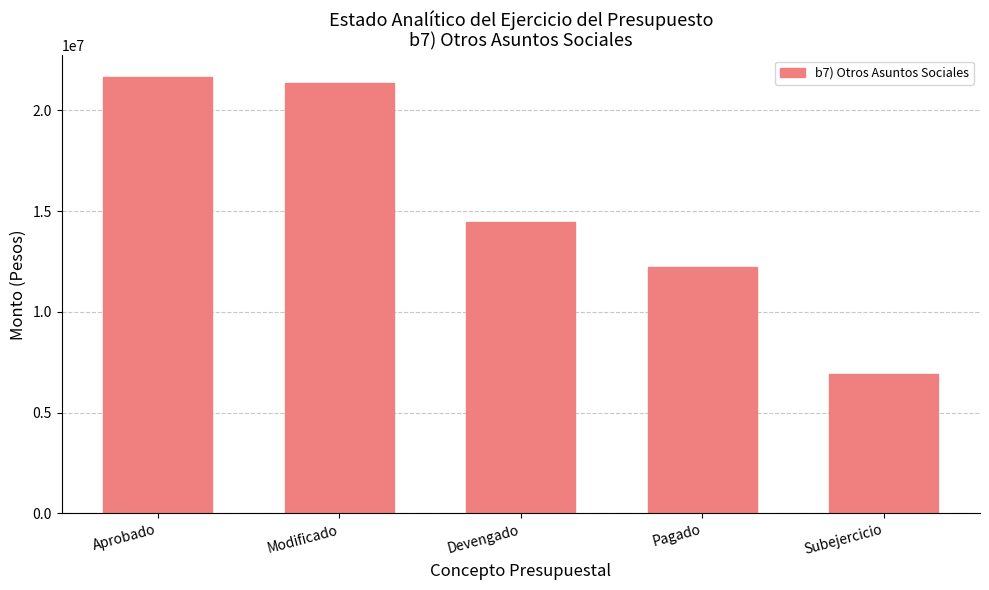

At which category does the chart reach its peak across all series?

Aprobado